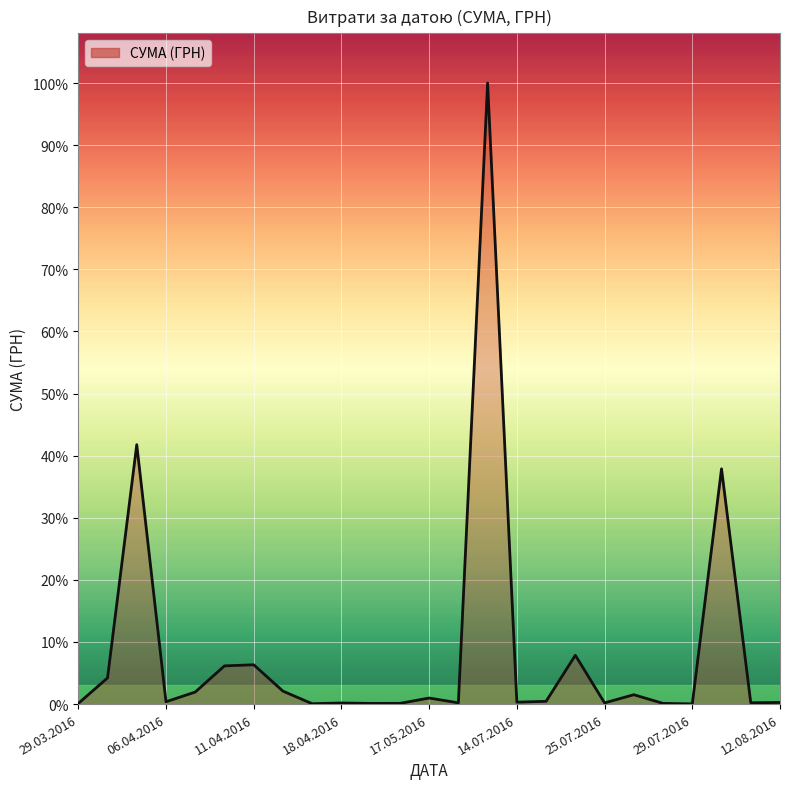

Is this an area chart (filled region under the line)?

Yes